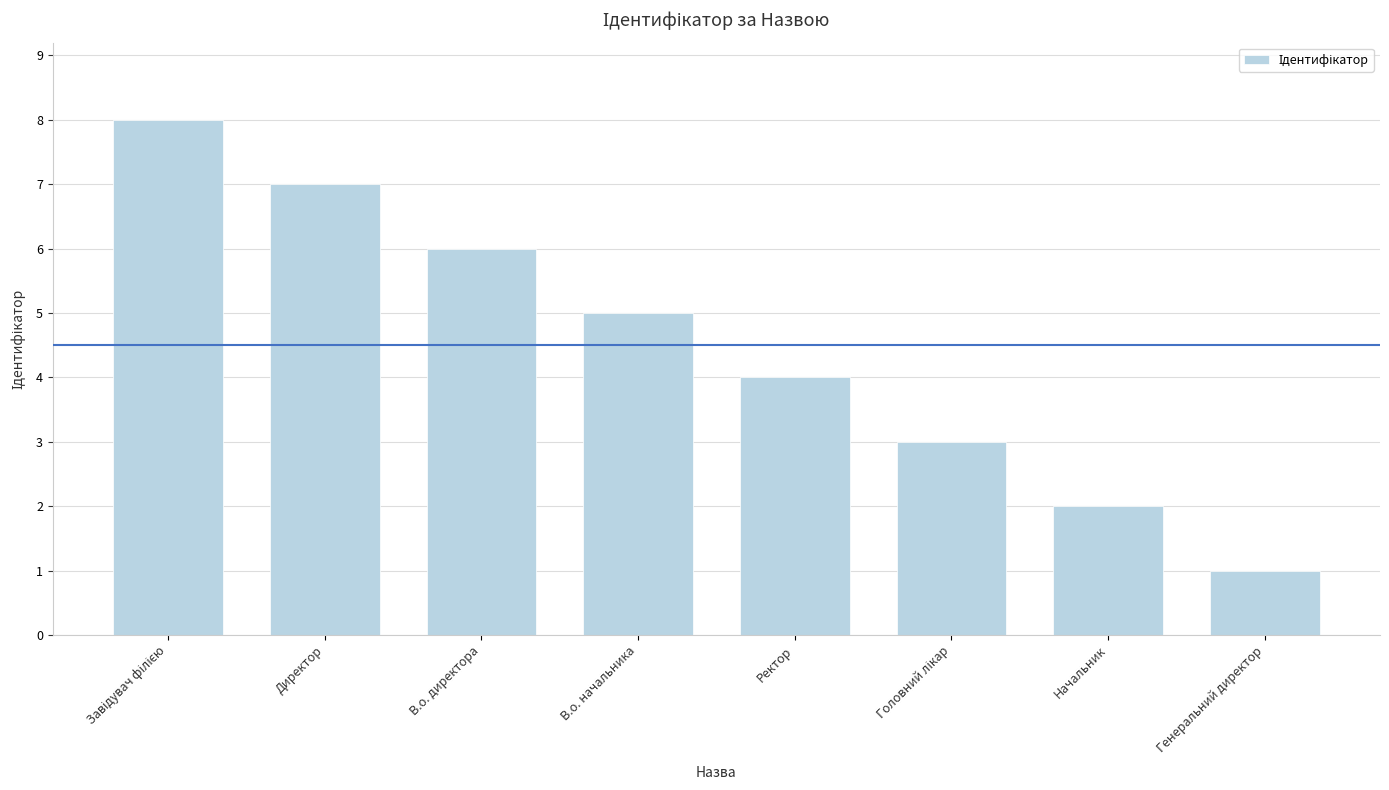

What is the label of the 2nd bar from the right?

Начальник